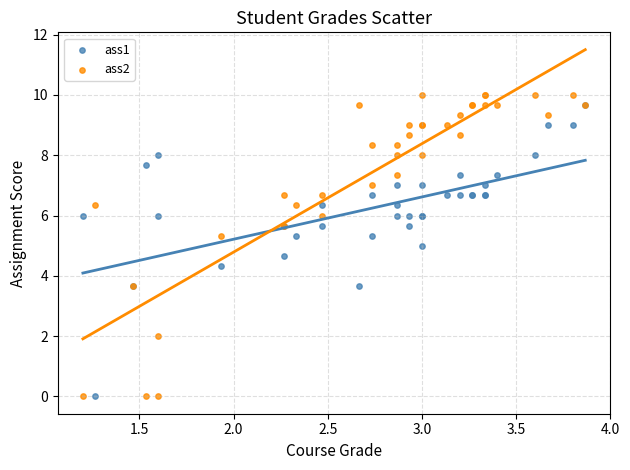

Which series reaches the maximum Y coordinate?

ass2